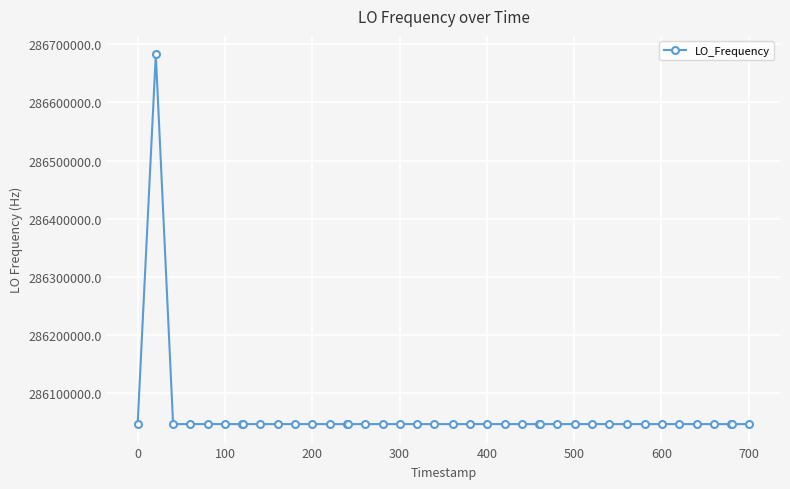

What is the minimum value shown in the chart?

286046996.5